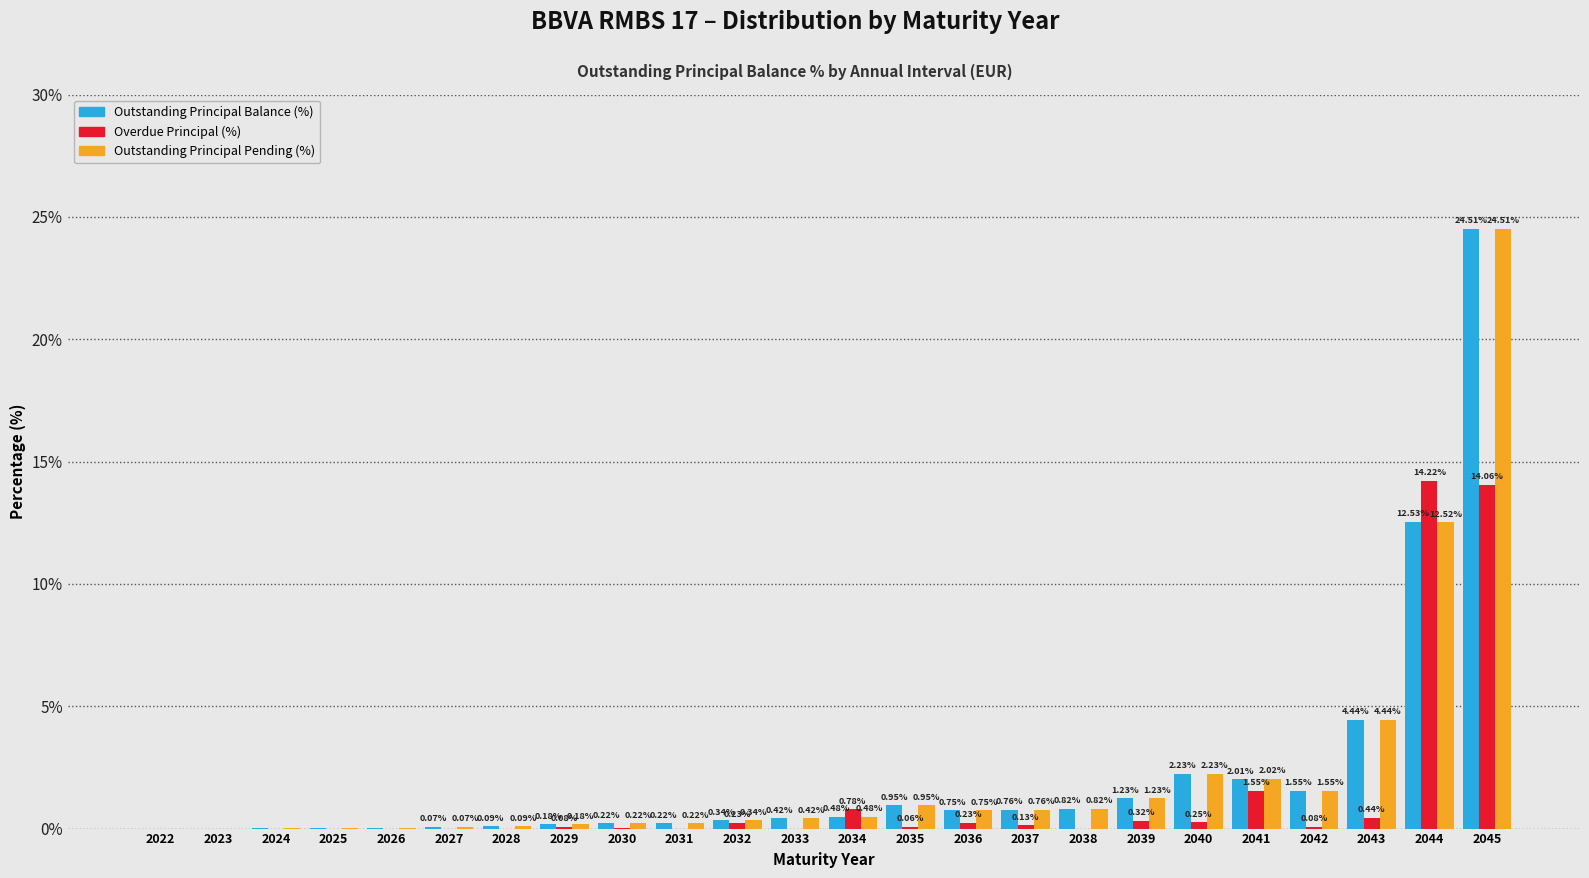

At which category is the sum across all series the highest?

2045